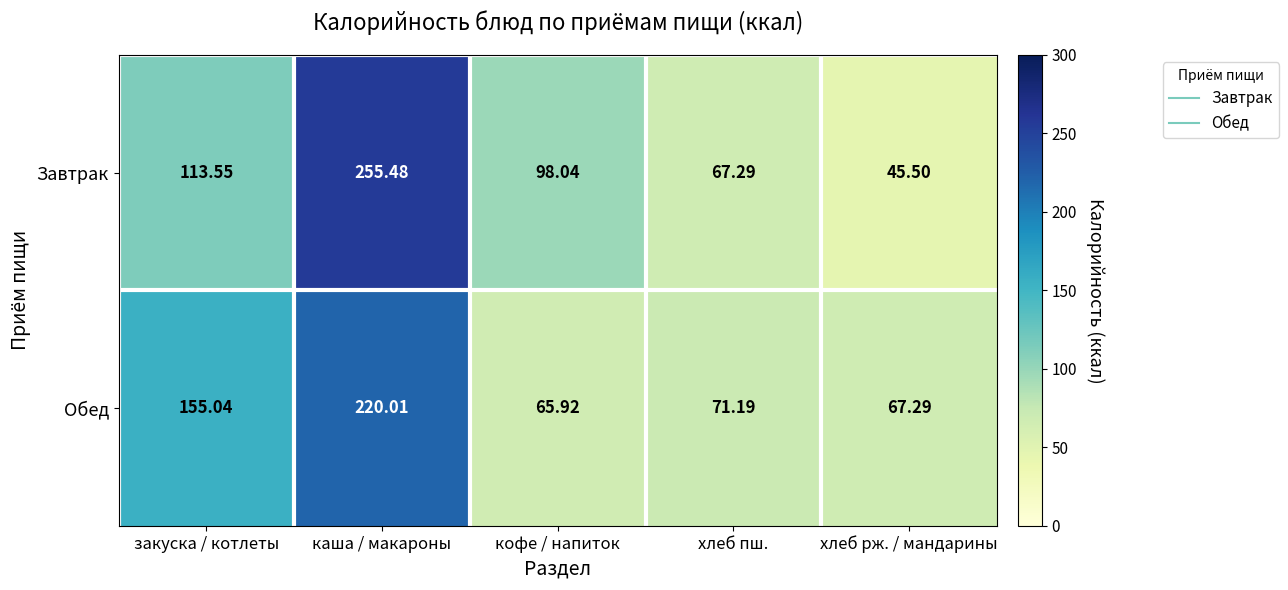

At which label does Завтрак reach its peak?

каша / макароны